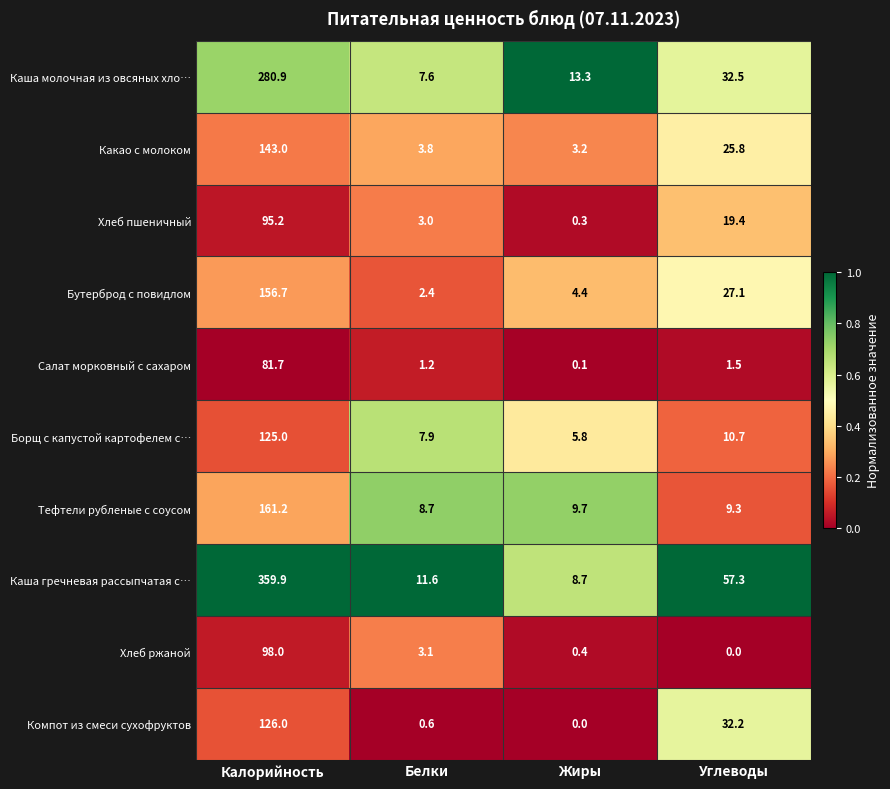

Which series has the largest range (max minus min)?

Каша гречневая рассыпчатая с…